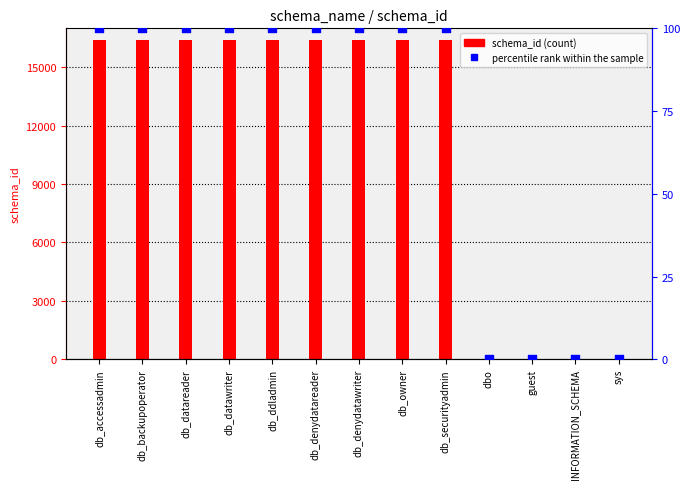

At how many categories does at least one series exceed 12630?

9